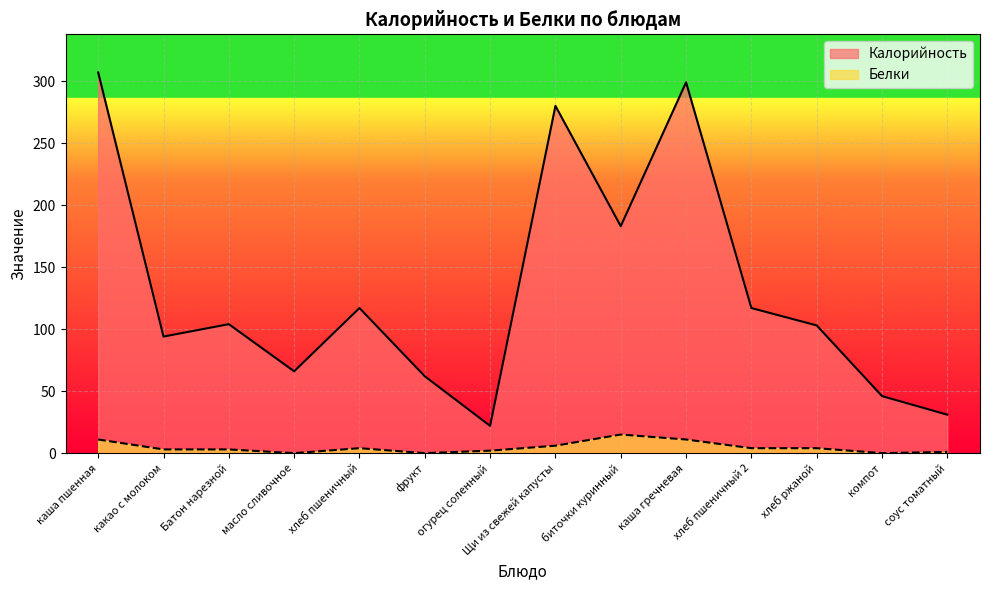

Which series has the widest spread of values?

Калорийность